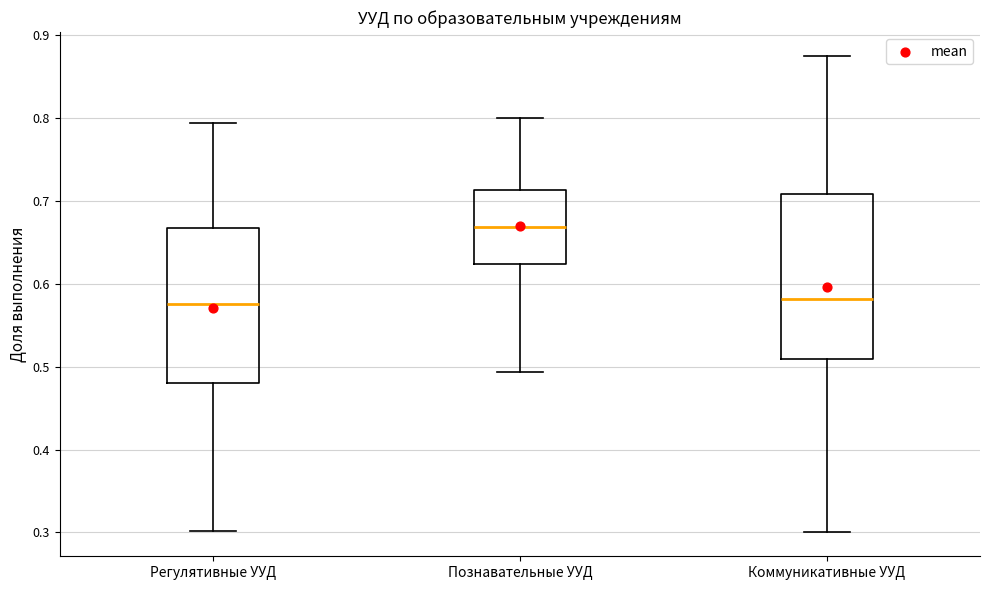

Reading left to right, transcribe this box plot: for each box, give where its median line is, the range the box spans, and where its two whiskers end, as read against the y-axis. The values are not printed on the chart, so give them approximately, as read against the axis.

Регулятивные УУД: median 0.58, box 0.48 to 0.67, whiskers 0.30 to 0.79
Познавательные УУД: median 0.67, box 0.62 to 0.71, whiskers 0.49 to 0.80
Коммуникативные УУД: median 0.58, box 0.51 to 0.71, whiskers 0.30 to 0.88